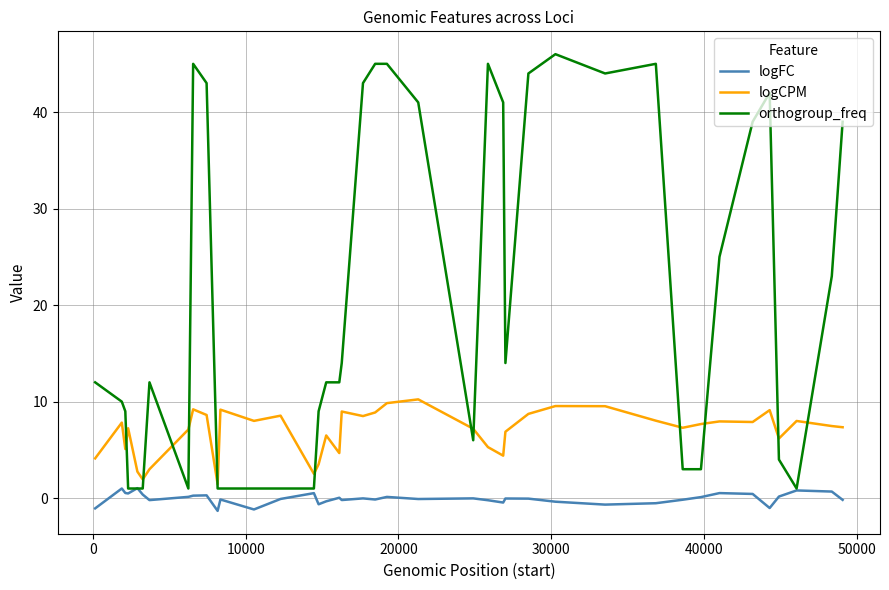

Is this an area chart (filled region under the line)?

No